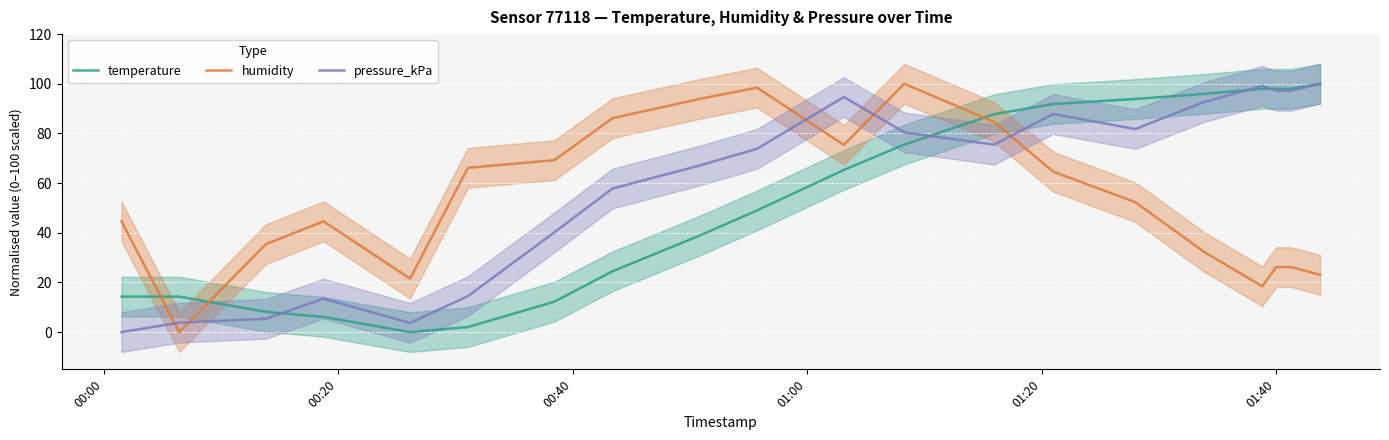

How many times do humidity and temperature cross each other?

3